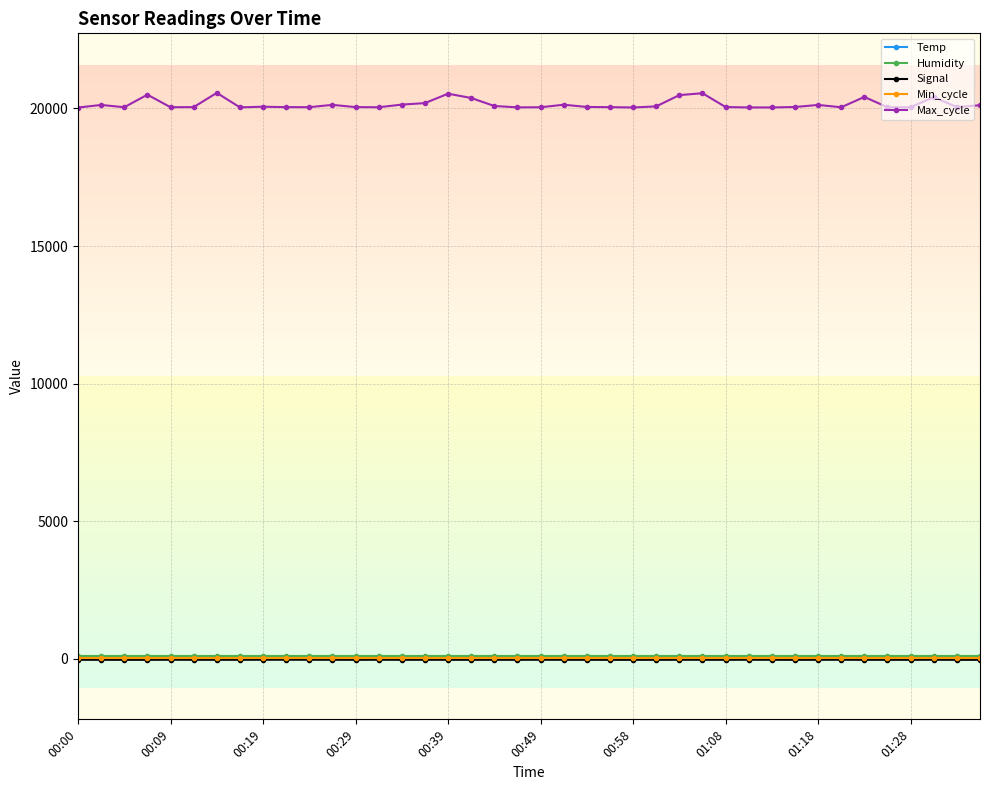

True or false: Max_cycle and Humidity intersect in this chart.

False